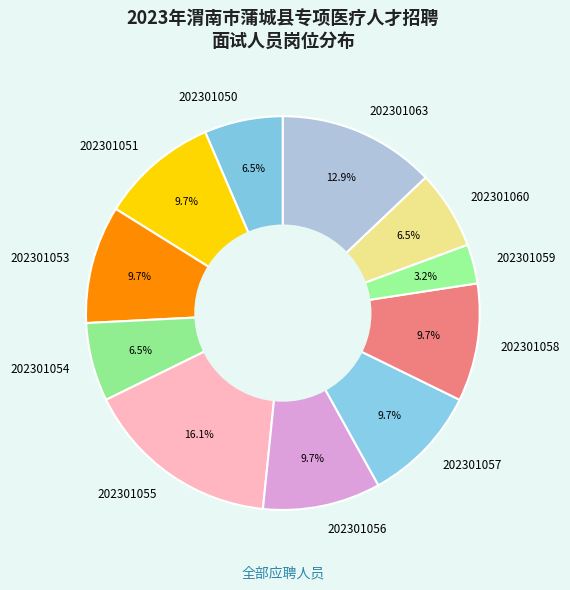

What is the ratio of the value at 202301050 to the value at 202301059?

2.0